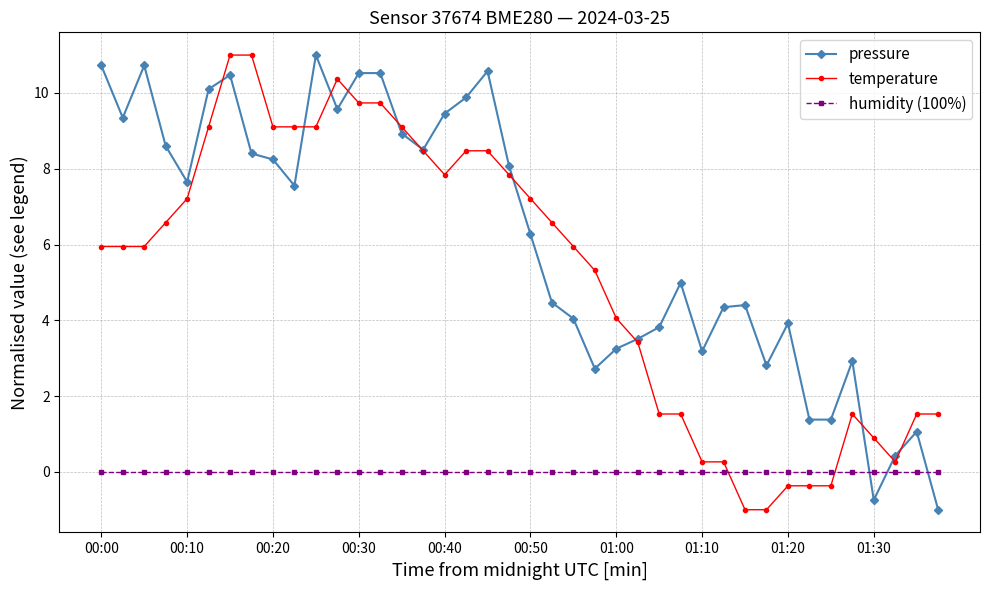

True or false: pressure has more than 2 points higher than both neighbors.

True